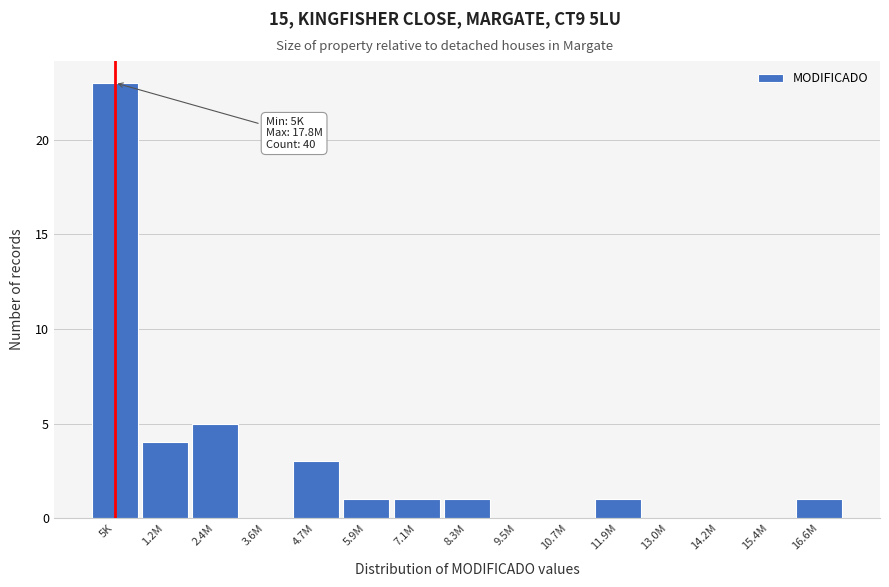

Reading left to right, transcribe all the data shown in this chart.

5K=23	1.2M=4	2.4M=5	3.6M=0	4.7M=3	5.9M=1	7.1M=1	8.3M=1	9.5M=0	10.7M=0	11.9M=1	13.0M=0	14.2M=0	15.4M=0	16.6M=1